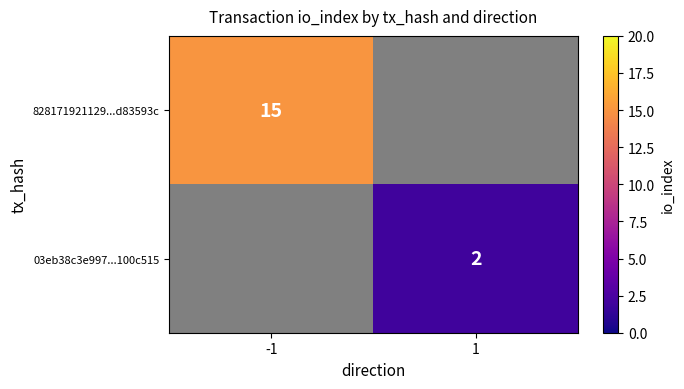

At -1, list the series in order from largest to smallest.

828171921129...d83593c, 03eb38c3e997...100c515